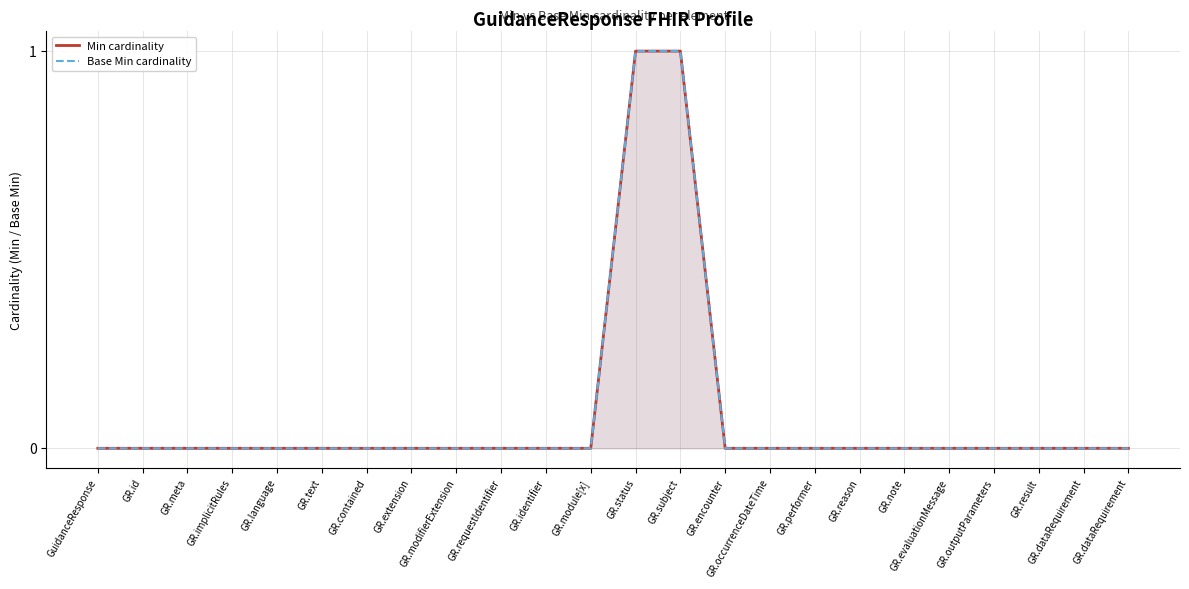

Is the value of Base Min cardinality at GR.modifierExtension greater than the value of Min cardinality at GR.encounter?

No